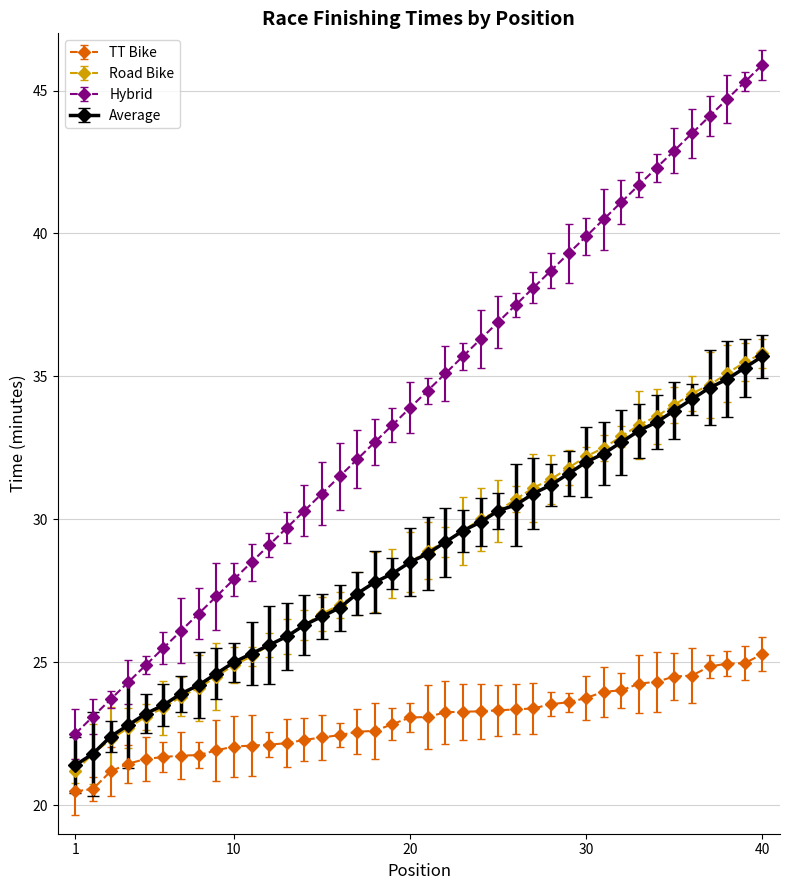

What are all the series names shown in the legend?

TT Bike, Road Bike, Hybrid, Average